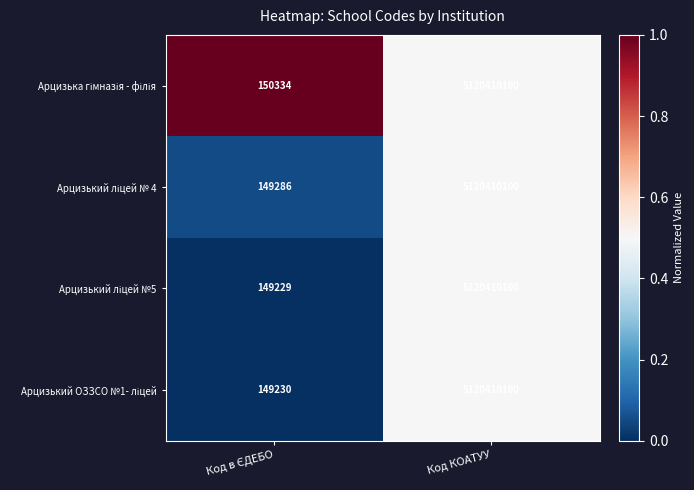

At which category is the sum across all series the highest?

Код КОАТУУ